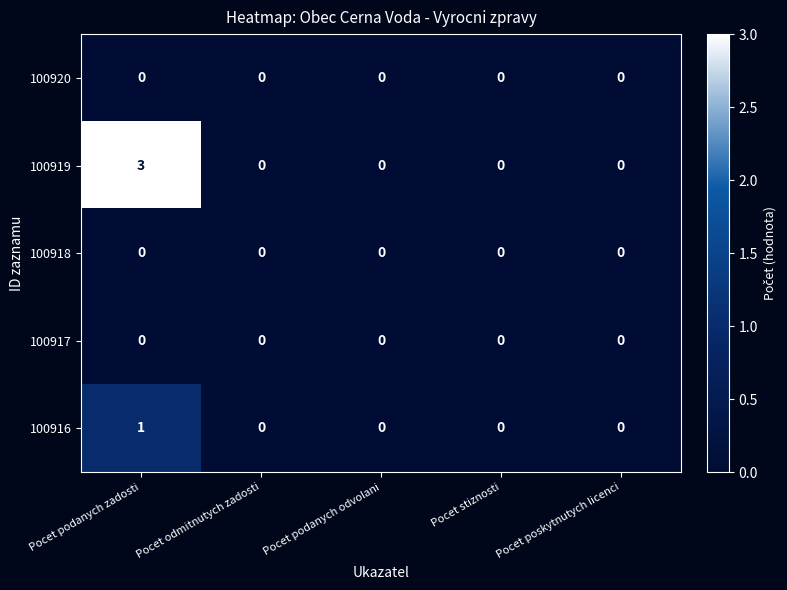

True or false: 100917 has a value of 0 at Pocet stiznosti.

True